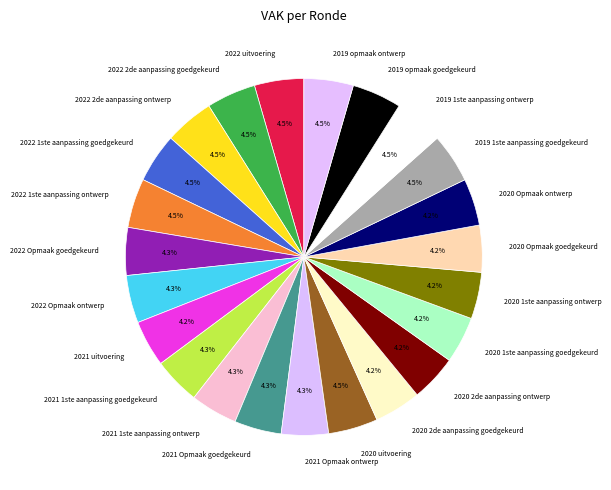

What is the ratio of the value at 2021 Opmaak goedgekeurd to the value at 2020 2de aanpassing ontwerp?

1.0